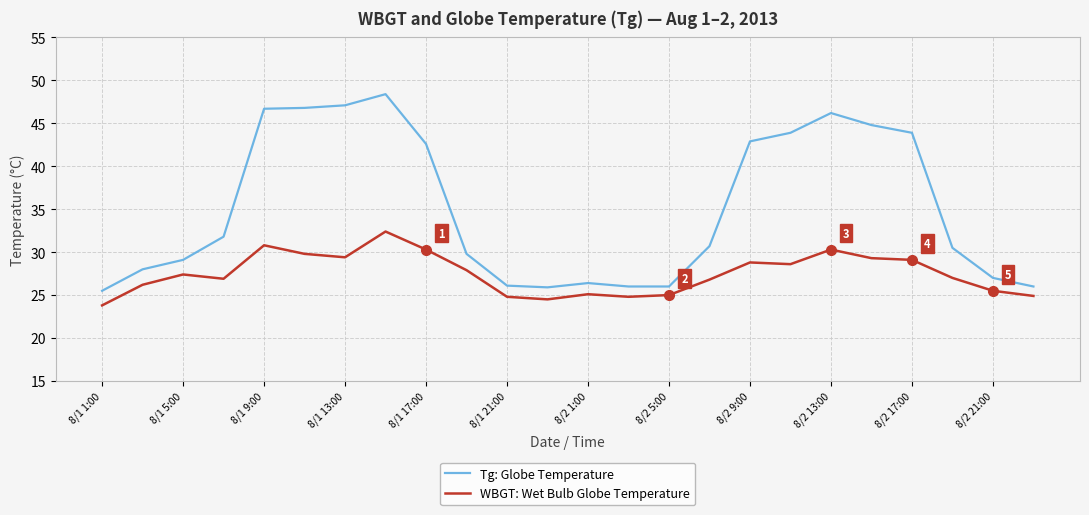

What is the difference between the maximum and minimum values in the Tg: Globe Temperature series?

22.9